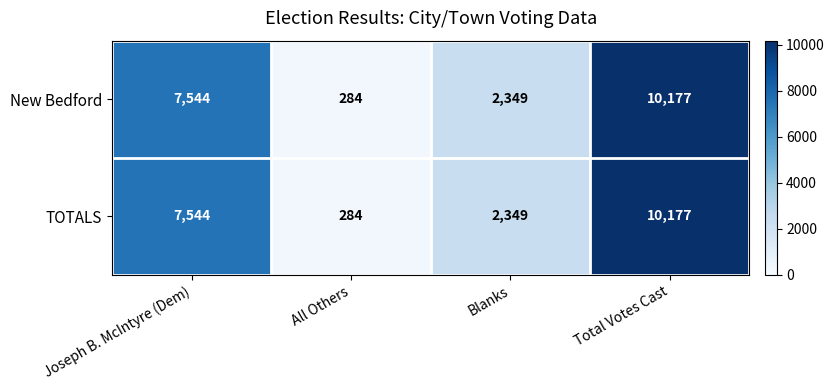

The value of TOTALS at Joseph B. McIntyre (Dem) is 7544. True or false?

True